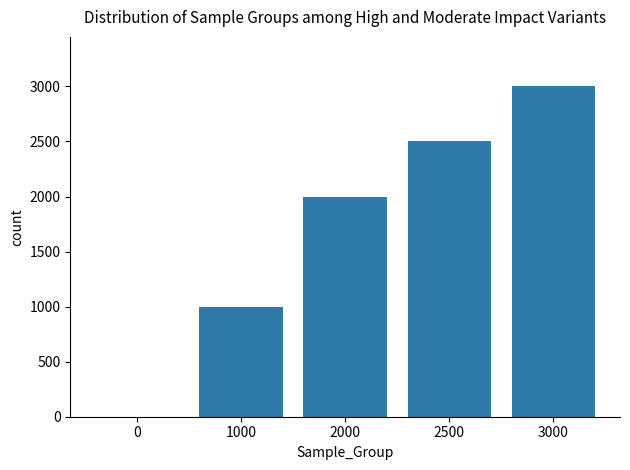

Is it true that the value at 2000 is 2000?

True